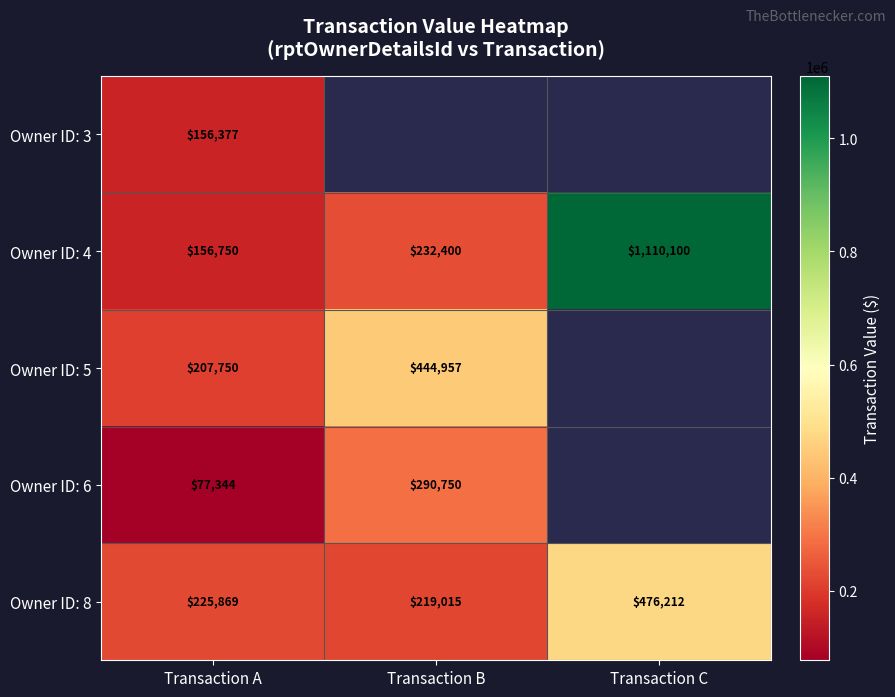

At how many categories does at least one series exceed 782154?

1